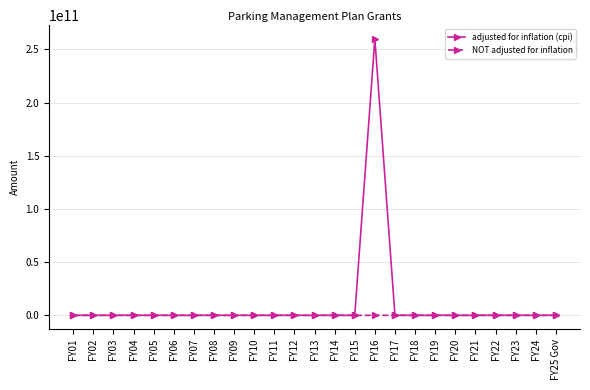

True or false: adjusted for inflation (cpi) has a value of 0 at FY08.

True